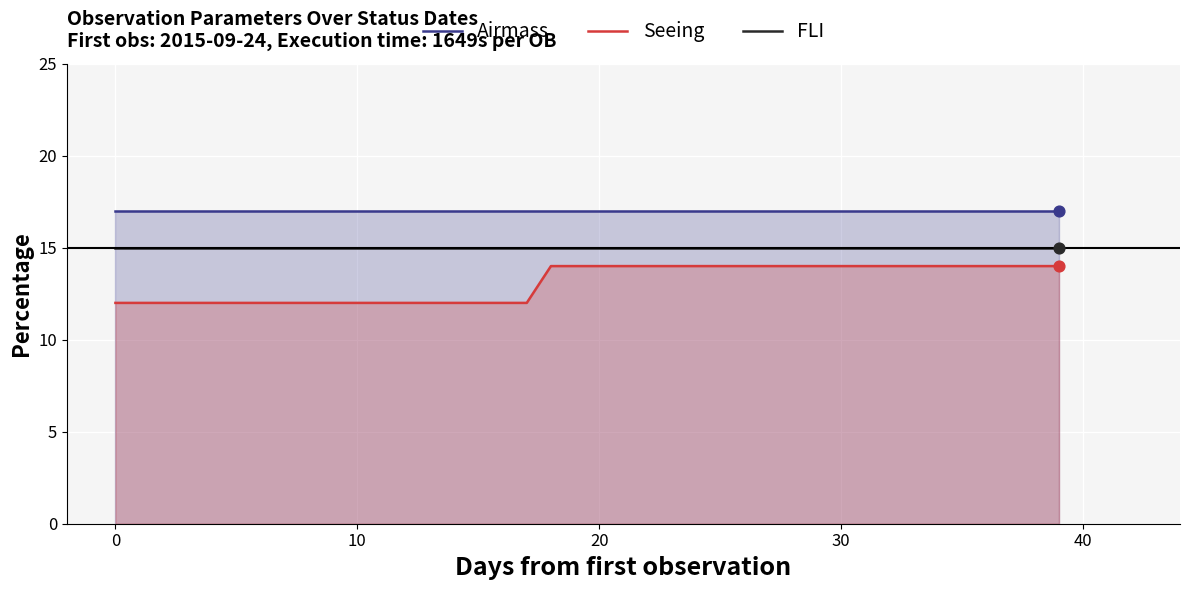

True or false: Seeing and Airmass cross at least once.

False